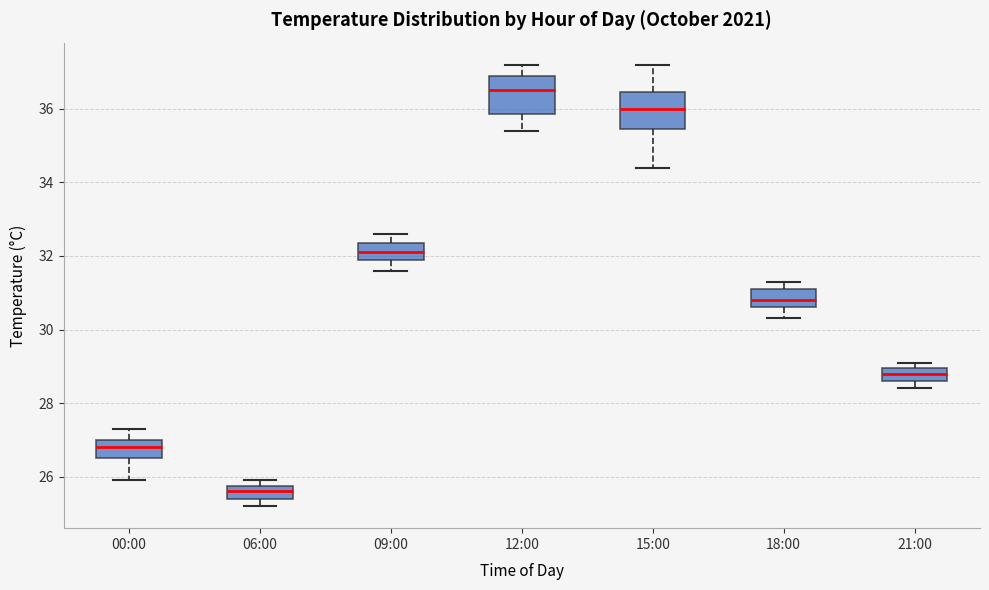

Reading left to right, transcribe this box plot: for each box, give where its median line is, the range the box spans, and where its two whiskers end, as read against the y-axis. The values are not printed on the chart, so give them approximately, as read against the axis.

00:00: median 26.8, box 26.6 to 27.0, whiskers 26.0 to 27.4
06:00: median 25.6, box 25.4 to 25.8, whiskers 25.2 to 26.0
09:00: median 32.2, box 32.0 to 32.4, whiskers 31.6 to 32.6
12:00: median 36.6, box 35.8 to 37.0, whiskers 35.4 to 37.2
15:00: median 36.0, box 35.4 to 36.4, whiskers 34.4 to 37.2
18:00: median 30.8, box 30.6 to 31.2, whiskers 30.4 to 31.4
21:00: median 28.8, box 28.6 to 29.0, whiskers 28.4 to 29.2